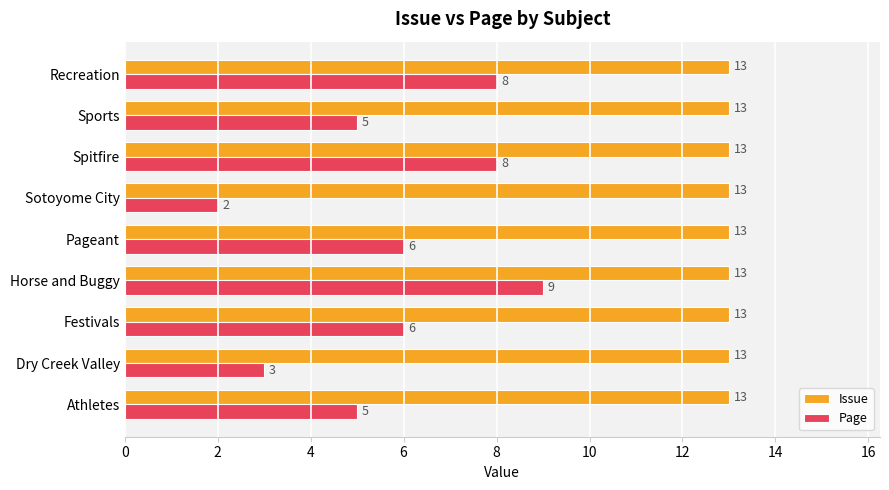

True or false: Page has a value of 6 at Horse and Buggy.

False